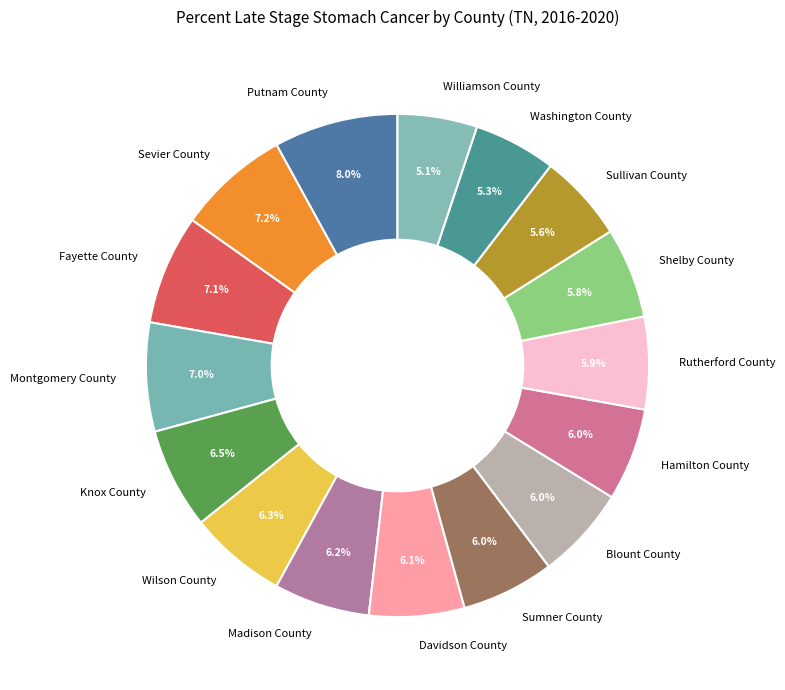

To the nearest percent, what portion does Sullivan County represent?

6%